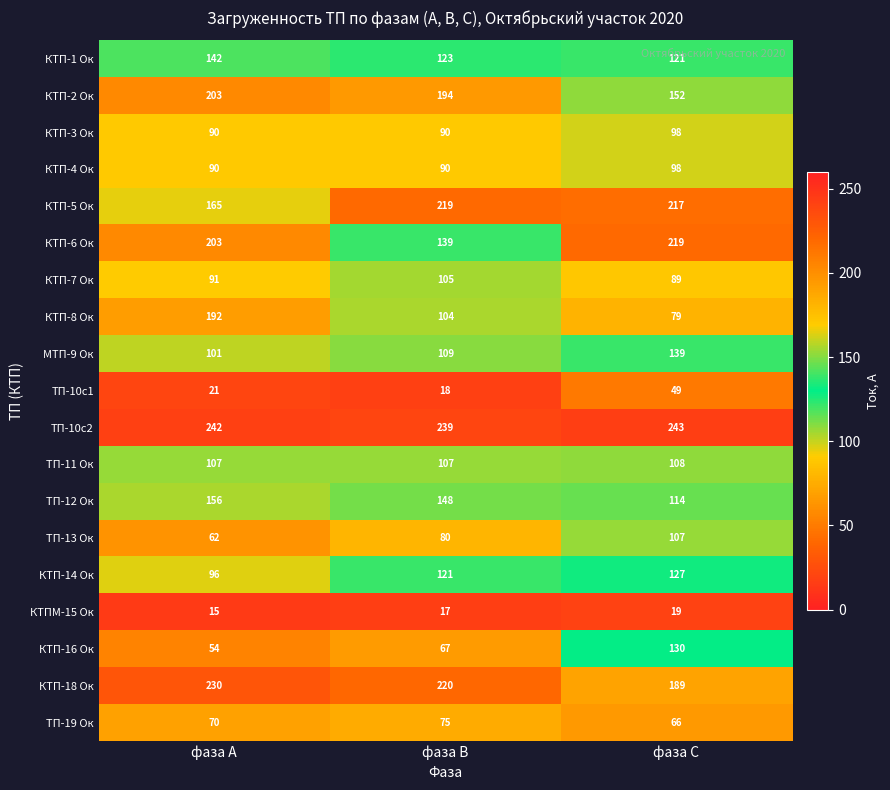

At which category does the chart reach its peak across all series?

фаза С